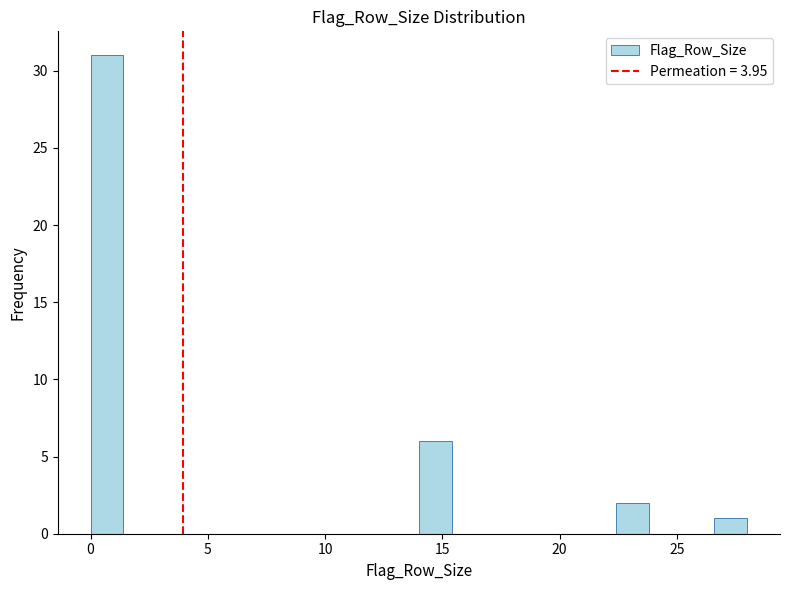

Read against the x-axis, roughly where is the centre of the tallest bar?

0.5